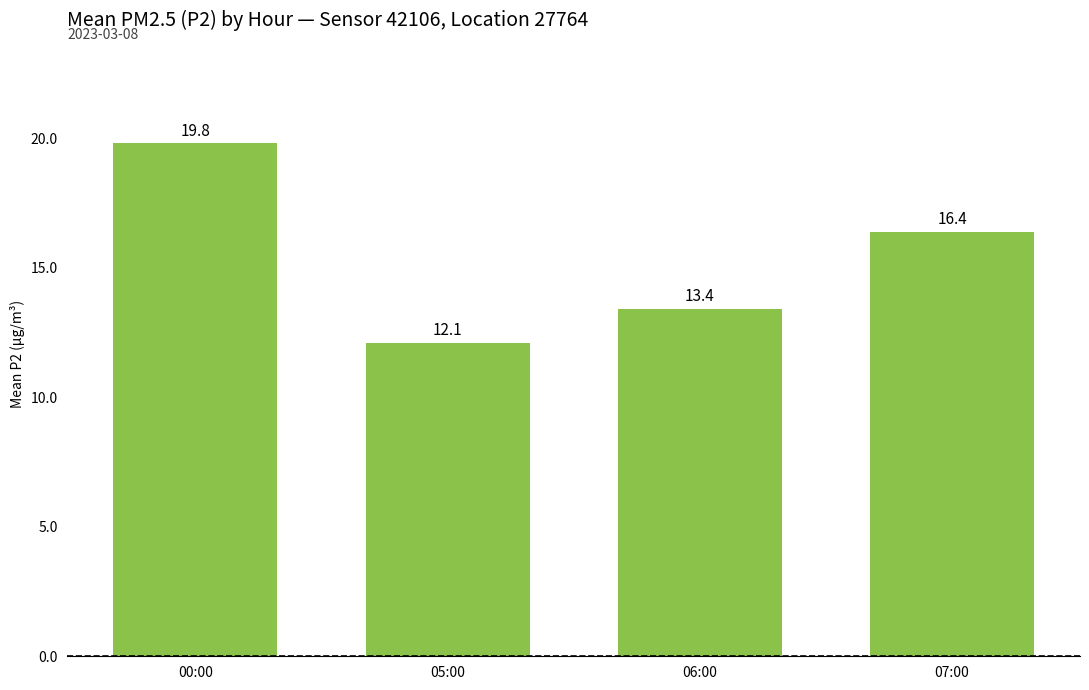

What is the greatest value displayed?

19.8